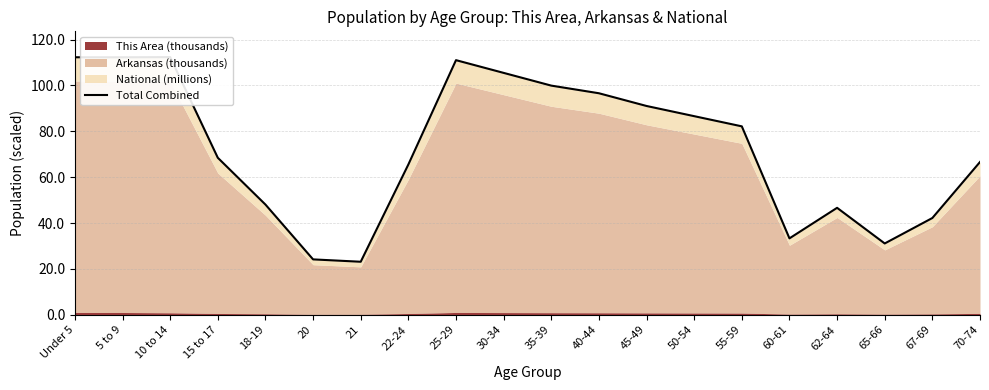

How many points are higher than both their immediate neighbors (excluding endpoints)?

3